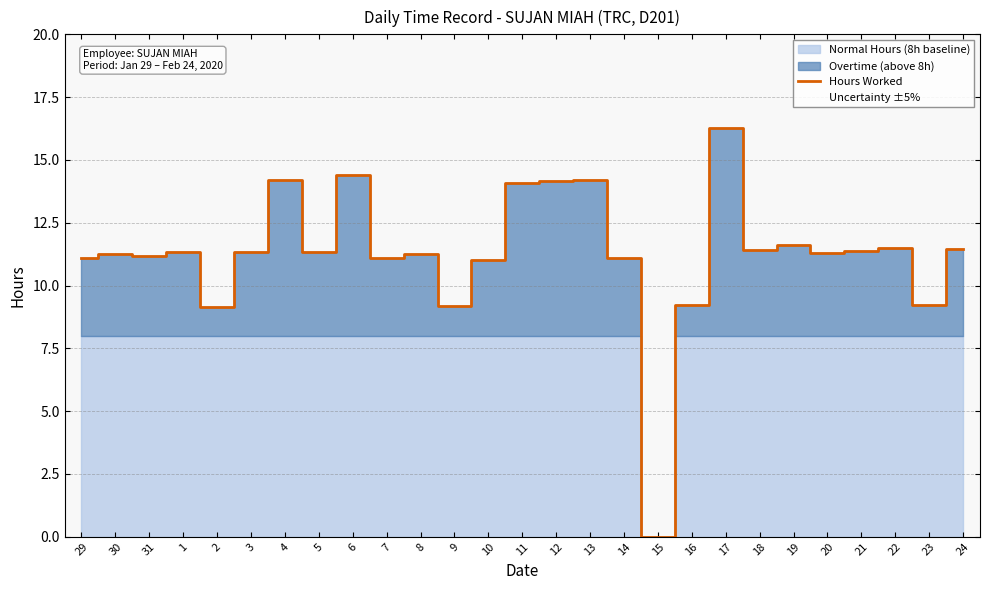

How many data points are less than 11?

5